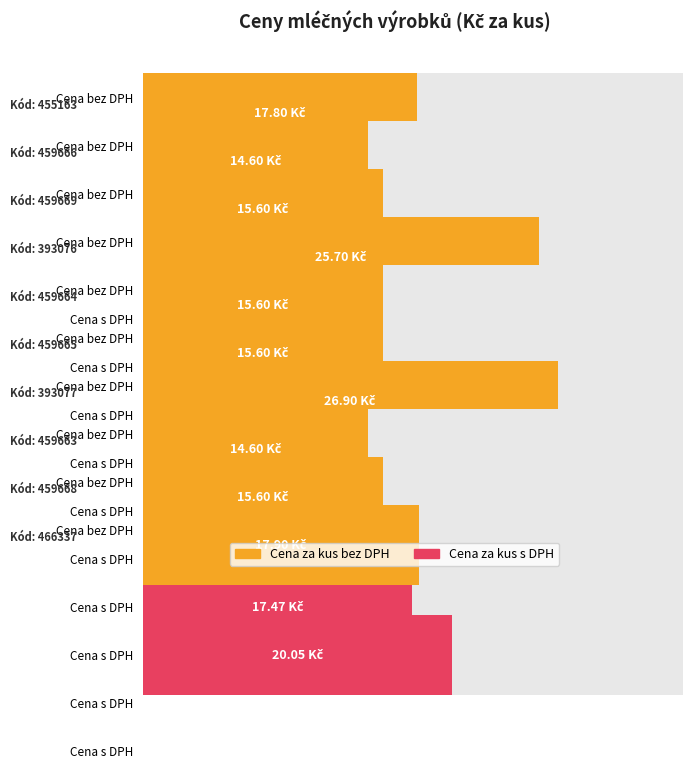

True or false: Cena za kus s DPH has a value of 16.4 at 459663.

True